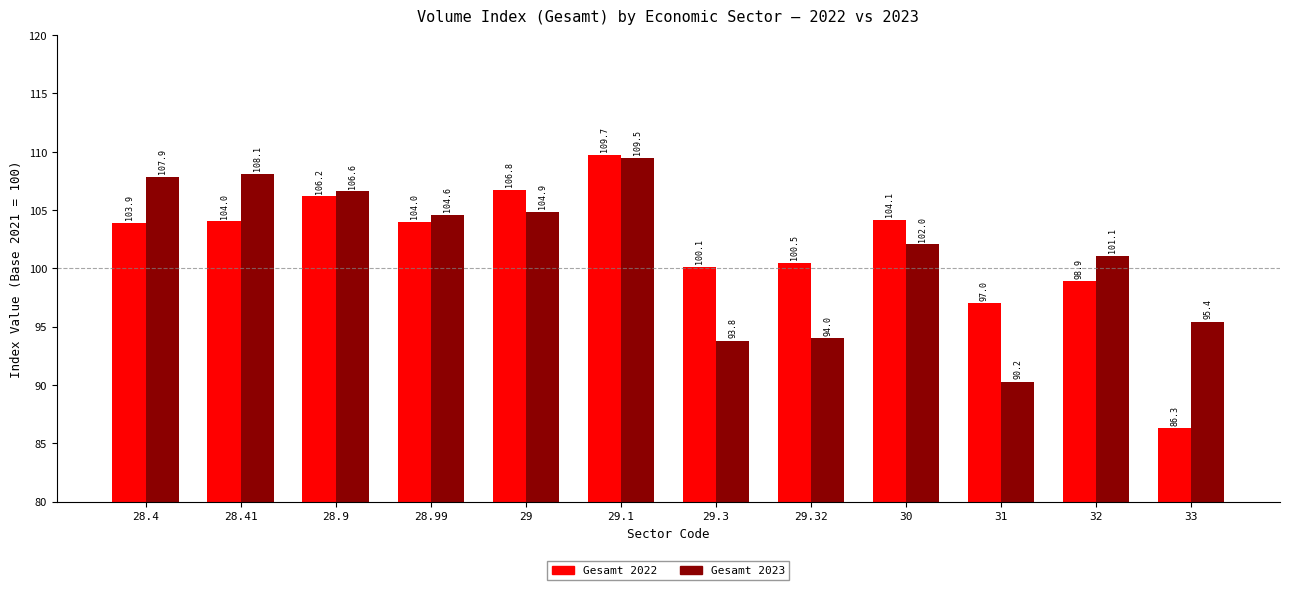

What position from the left is 33?

12